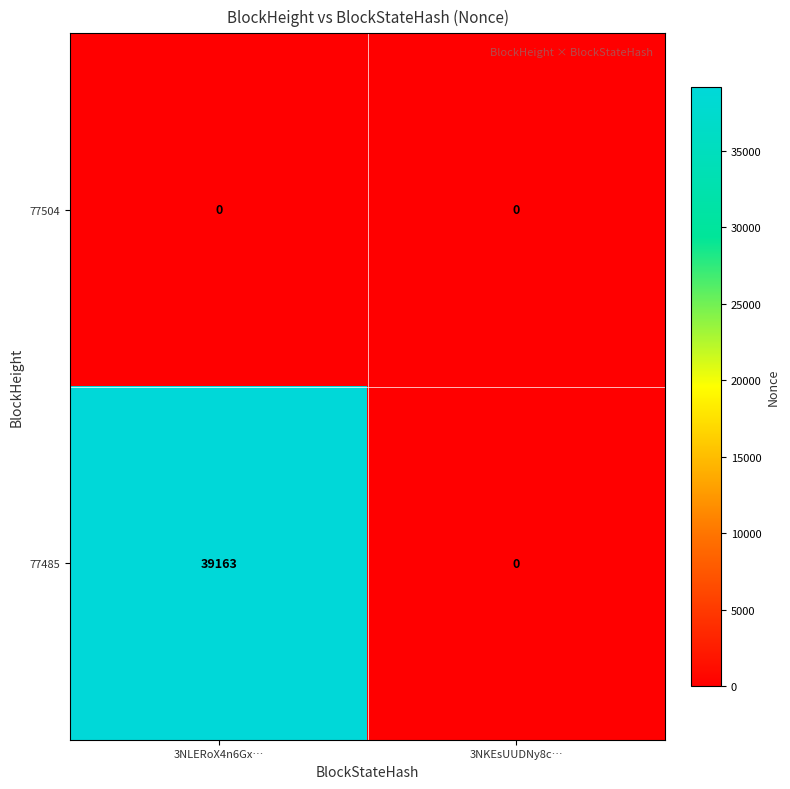

Reading right to left, what are all the values shown in this chart?

77504: 3NKEsUUDNy8c…=0	3NLERoX4n6Gx…=0
77485: 3NKEsUUDNy8c…=0	3NLERoX4n6Gx…=39163